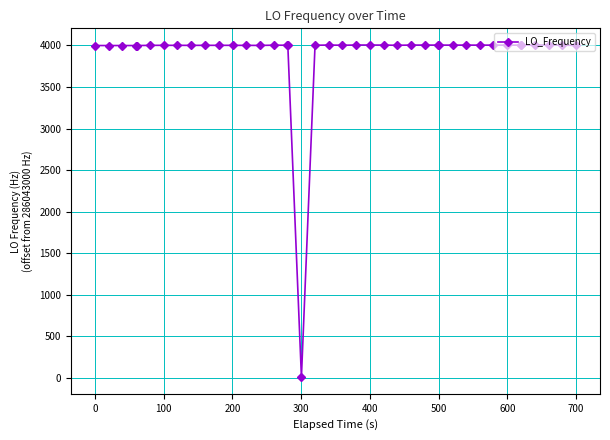

True or false: the data has more than 2 interior local peaks.

True